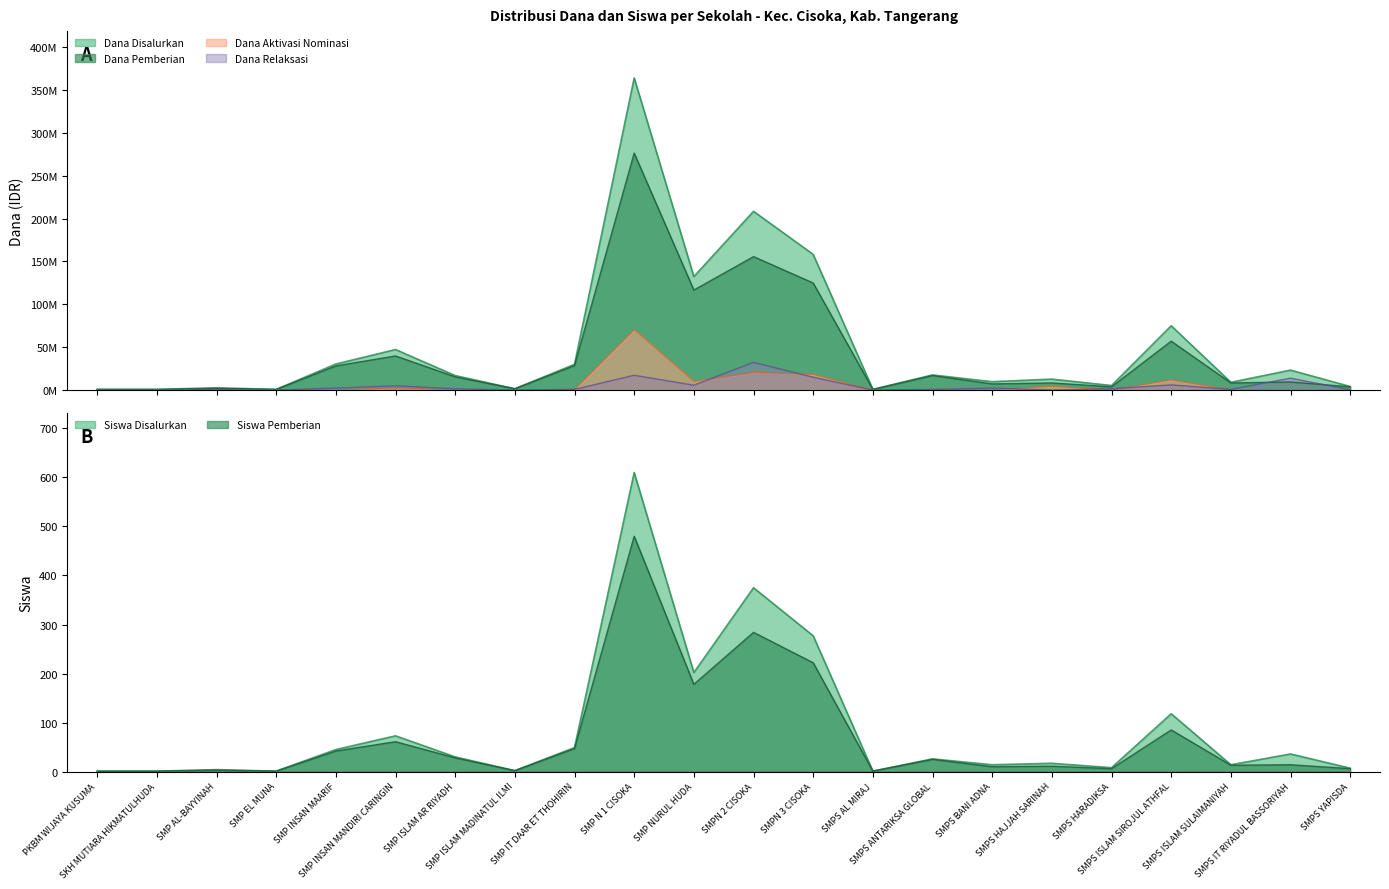

Where is Dana Disalurkan nearest to the value 182437500?

SMPN 3 CISOKA